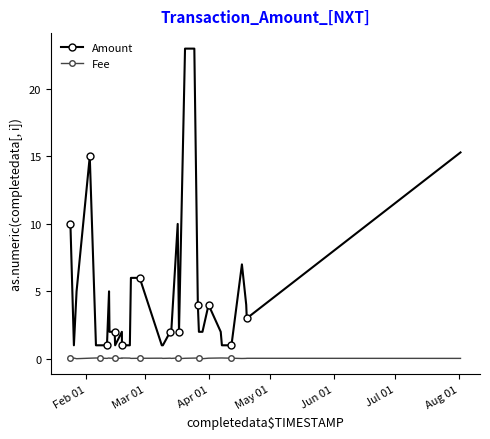

What are all the series names shown in the legend?

Amount, Fee